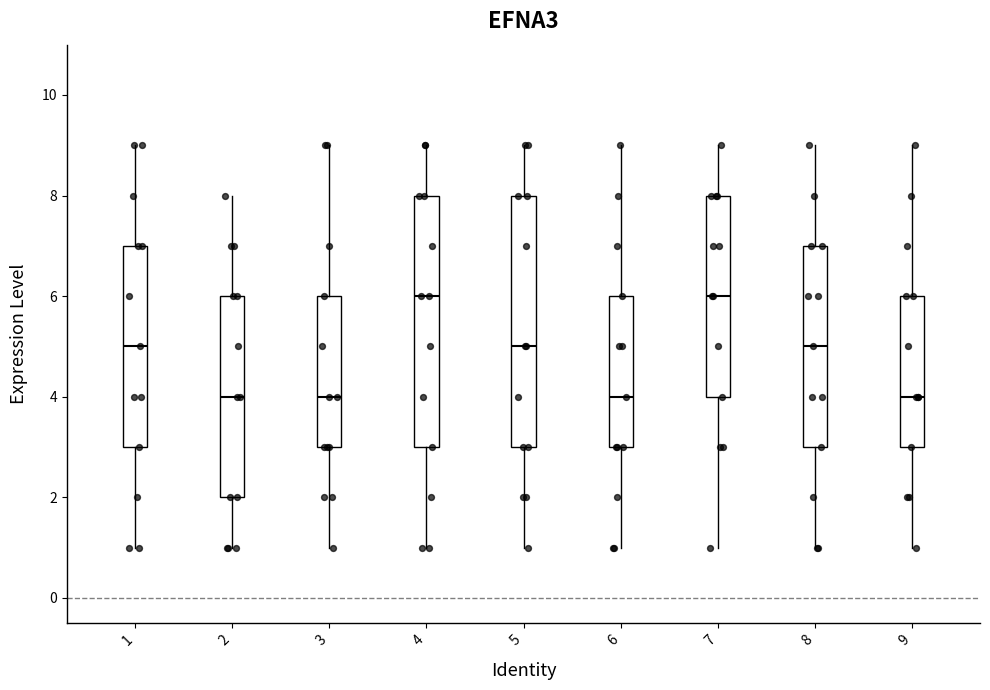

Reading left to right, read every box against the y-axis: the position of its median line, the range the box covers, and the ends of its whiskers. The values are not printed on the chart, so give them approximately, as read against the axis.

1: median 5, box 3 to 7, whiskers 1 to 9
2: median 4, box 2 to 6, whiskers 1 to 8
3: median 4, box 3 to 6, whiskers 1 to 9
4: median 6, box 3 to 8, whiskers 1 to 9
5: median 5, box 3 to 8, whiskers 1 to 9
6: median 4, box 3 to 6, whiskers 1 to 9
7: median 6, box 4 to 8, whiskers 1 to 9
8: median 5, box 3 to 7, whiskers 1 to 9
9: median 4, box 3 to 6, whiskers 1 to 9